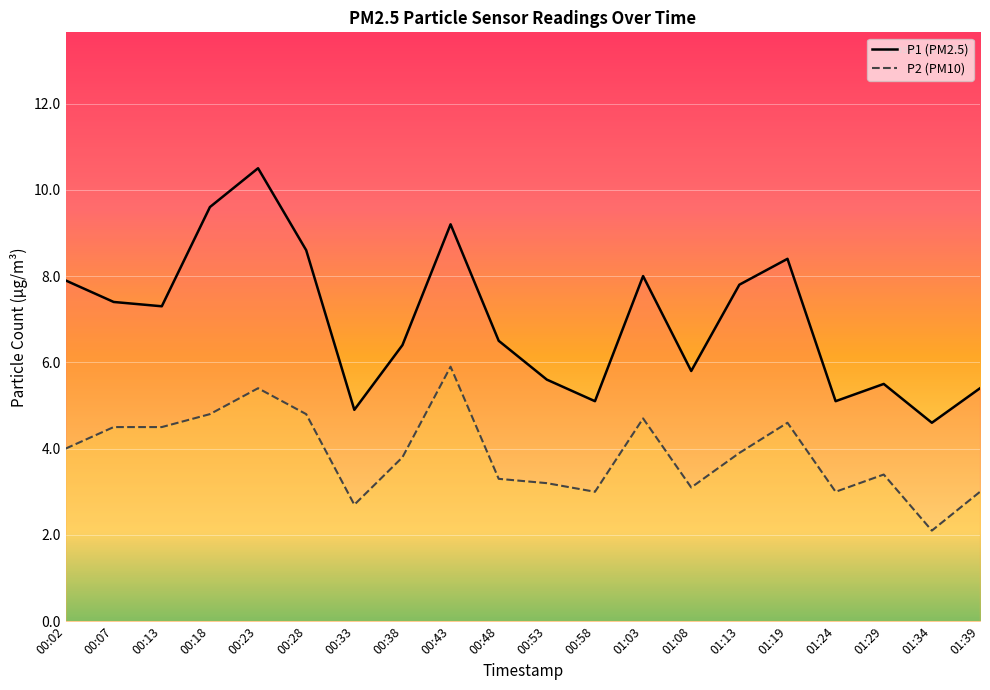

Reading right to left, extract all data points from this chart.

P1: 5.4	4.6	5.5	5.1	8.4	7.8	5.8	8.0	5.1	5.6	6.5	9.2	6.4	4.9	8.6	10.5	9.6	7.3	7.4	7.9
P2: 3.0	2.1	3.4	3.0	4.6	3.9	3.1	4.7	3.0	3.2	3.3	5.9	3.8	2.7	4.8	5.4	4.8	4.5	4.5	4.0